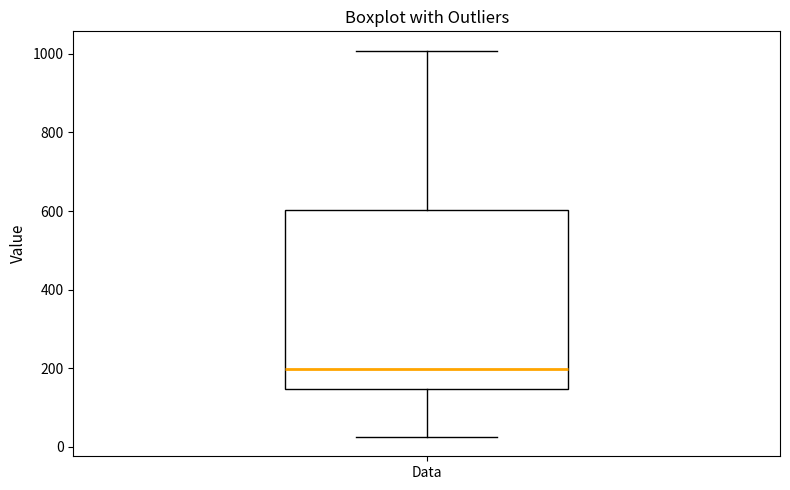

Where does the median line of the box for Data sit on the y-axis? The values are not printed on the chart, so give them approximately, as read against the axis.

200